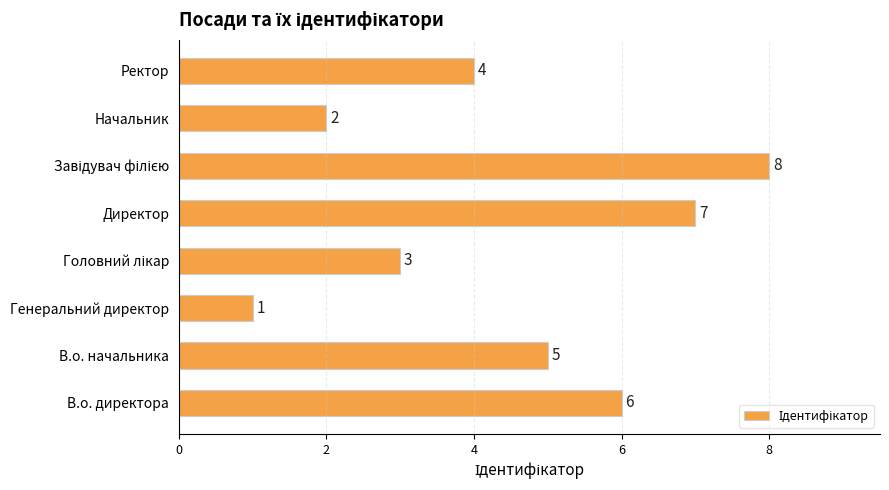

How many values are between 3 and 7?

5